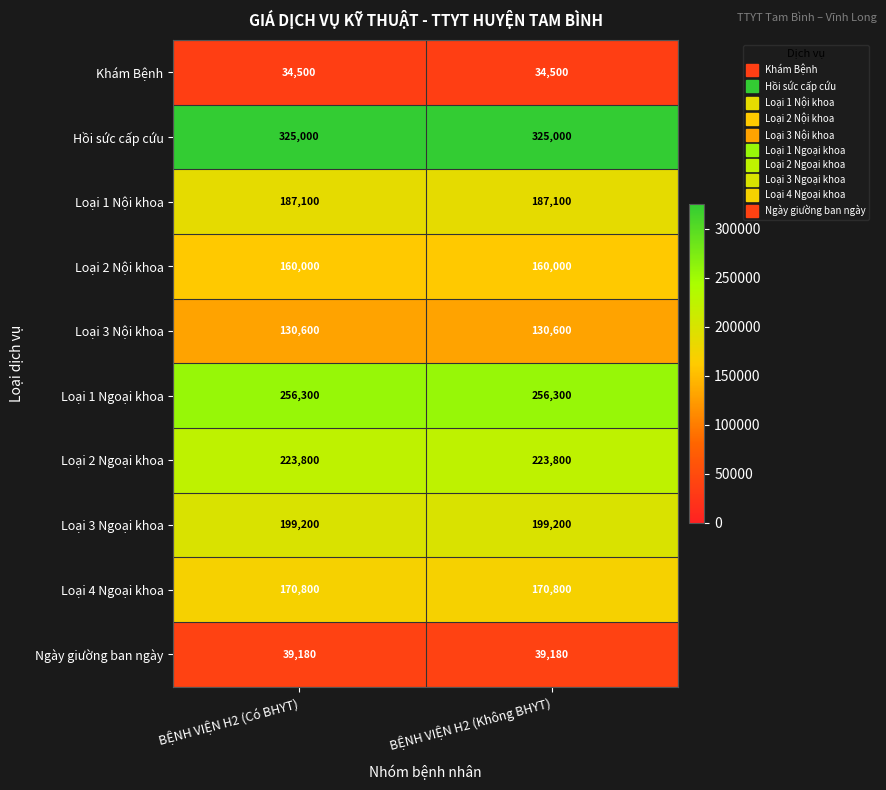

The Loại 3 Nội khoa series shows 184981 at BỆNH VIỆN H2 (Có BHYT). True or false?

False